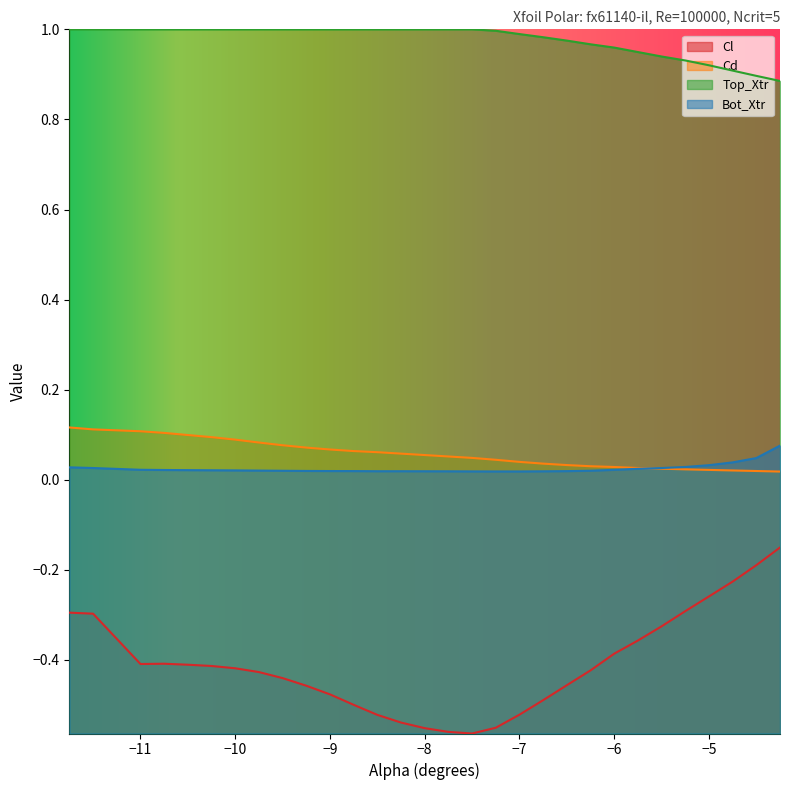

The value of Cl at -4.75 is -0.3. True or false?

False